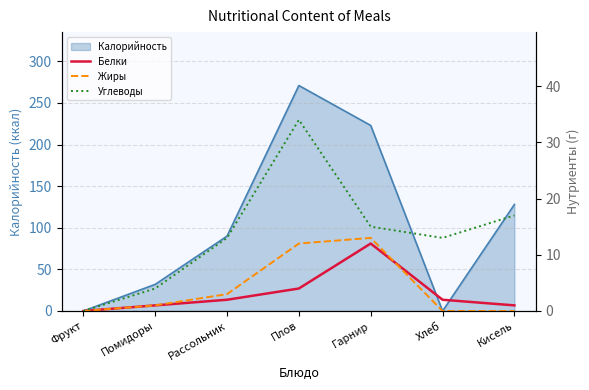

What is the label of the 2nd point from the right?

Хлеб